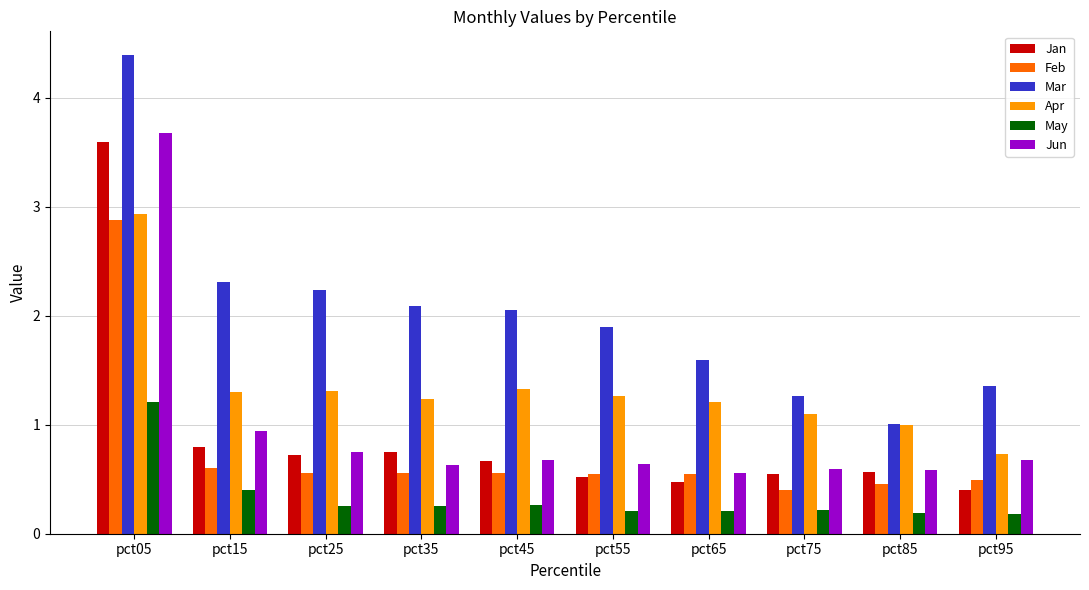

Count the number of data series in this chart.

6